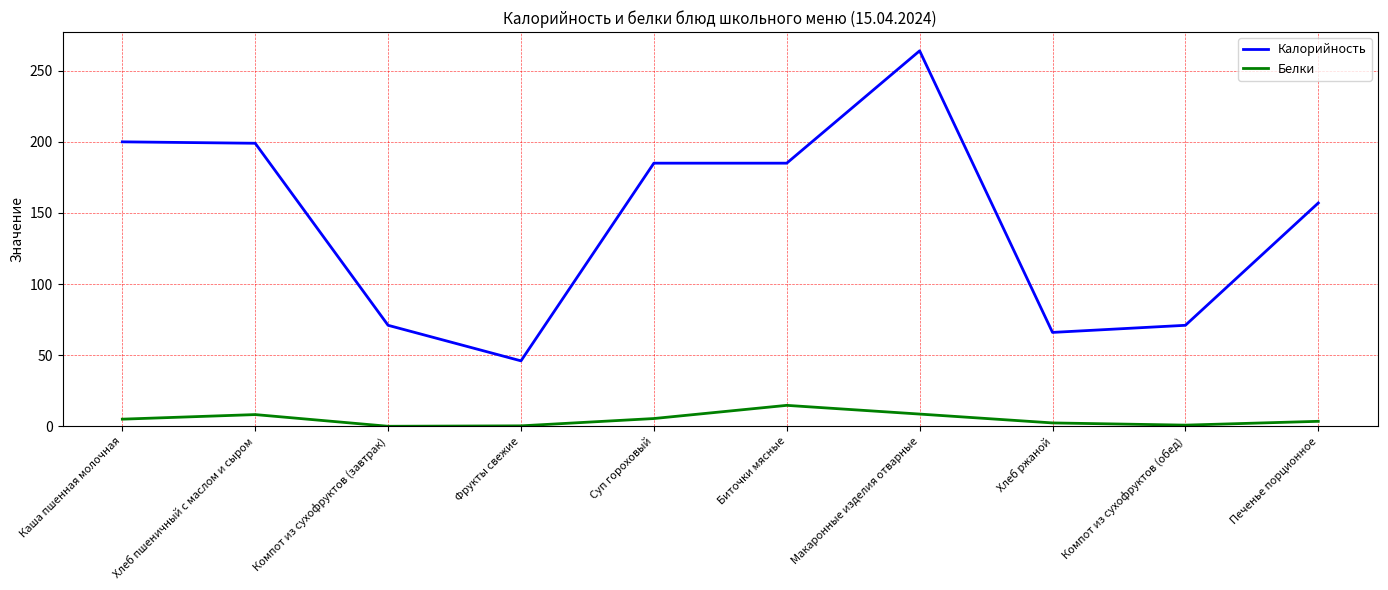

List the series in order of their peak value, highest first.

Калорийность, Белки